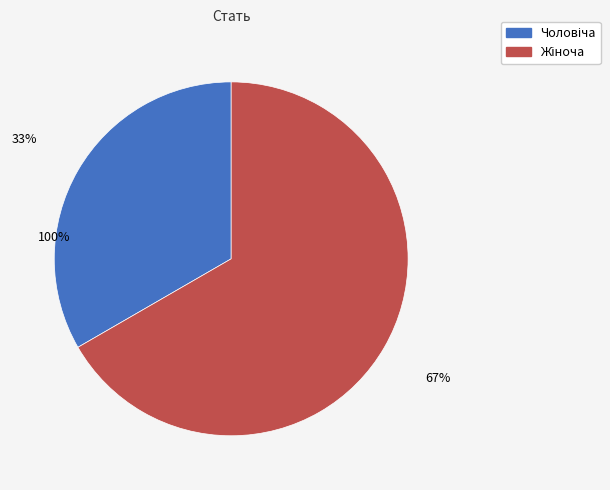

Which category has the smallest portion of the pie?

Чоловіча